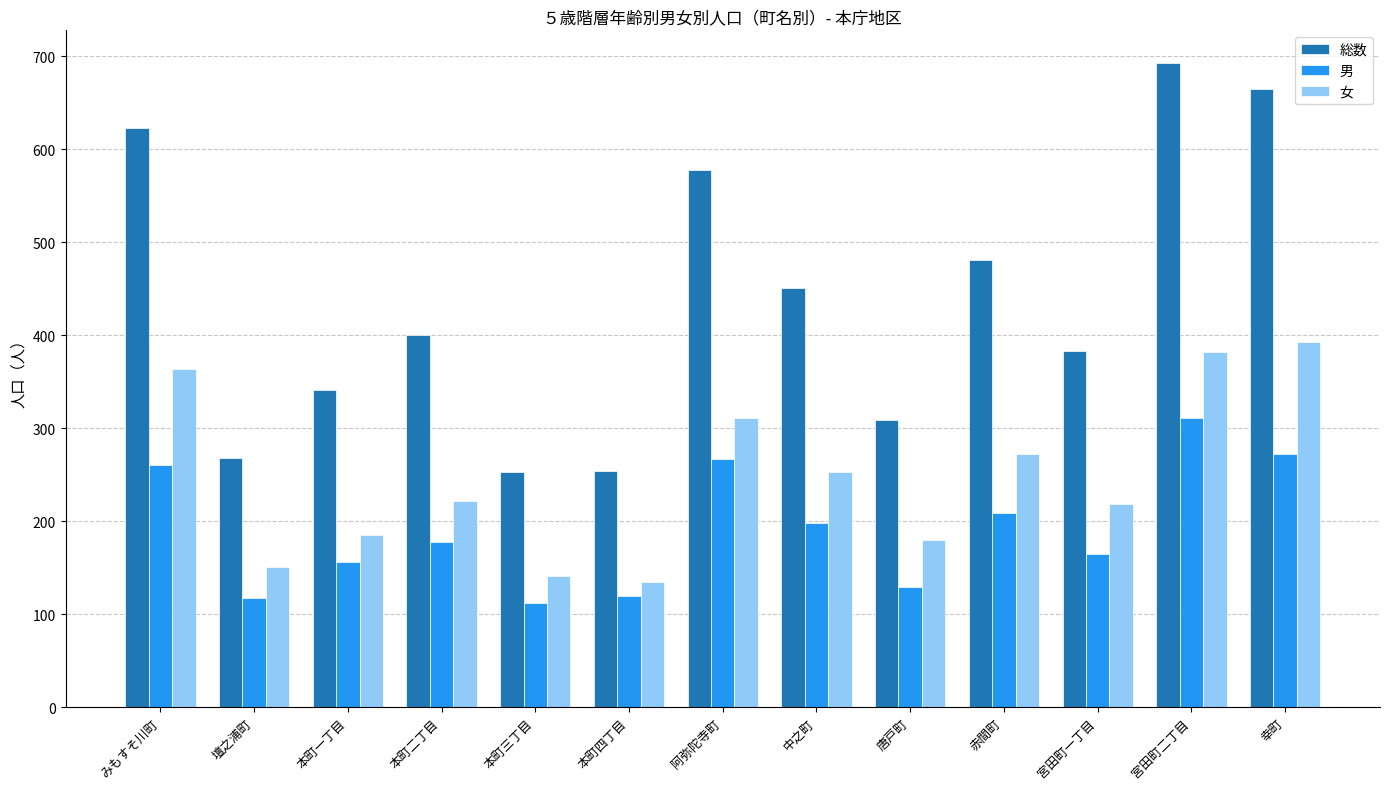

What is the difference between the highest and lowest values at 壇之浦町?

151